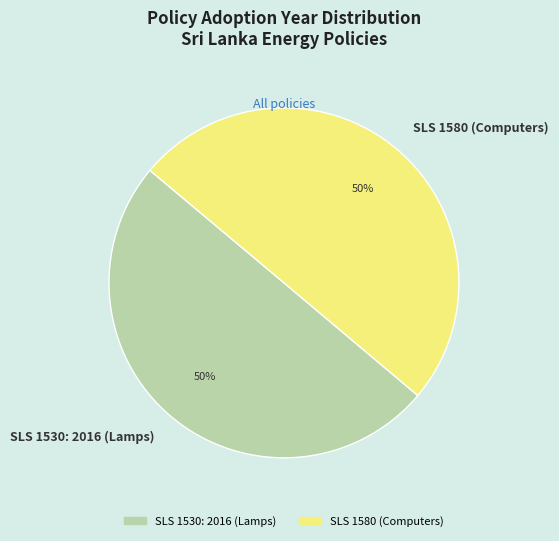

Do SLS 1530: 2016 (Lamps) and SLS 1580 (Computers) together represent more than half of the pie?

Yes